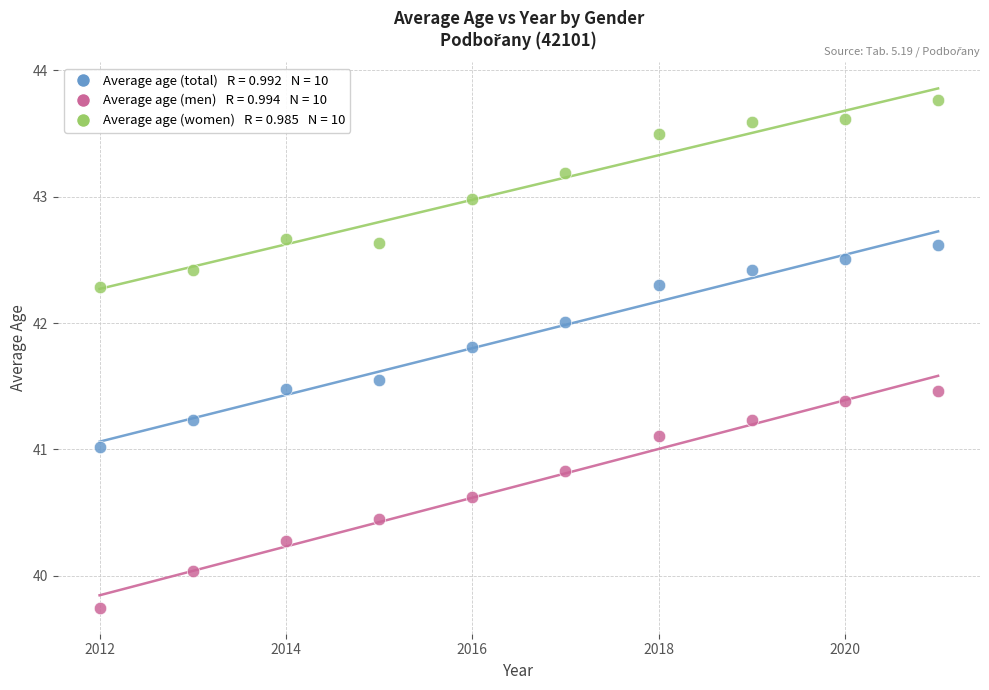

Across all data points, what is the range of X values (max minus min)?

9.0